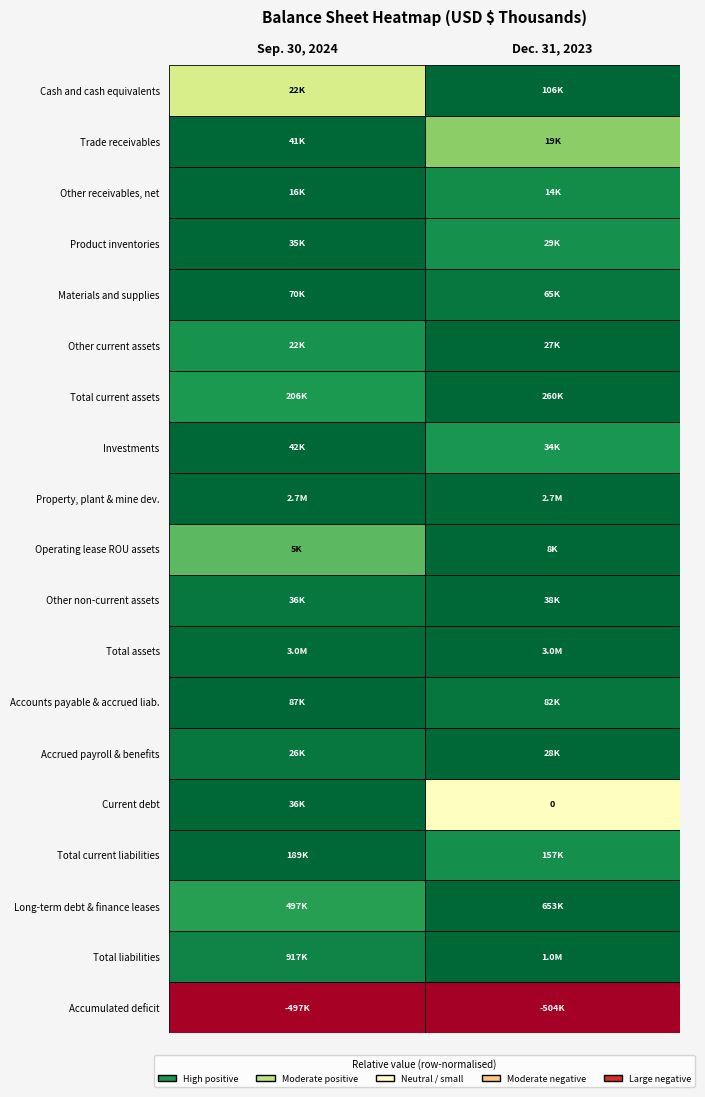

Rank the series by their maximum value, from highest to lowest.

Total assets, Property, plant & mine dev., Total liabilities, Long-term debt & finance leases, Total current assets, Total current liabilities, Cash and cash equivalents, Accounts payable & accrued liab., Materials and supplies, Investments, Trade receivables, Other non-current assets, Current debt, Product inventories, Accrued payroll & benefits, Other current assets, Other receivables, net, Operating lease ROU assets, Accumulated deficit